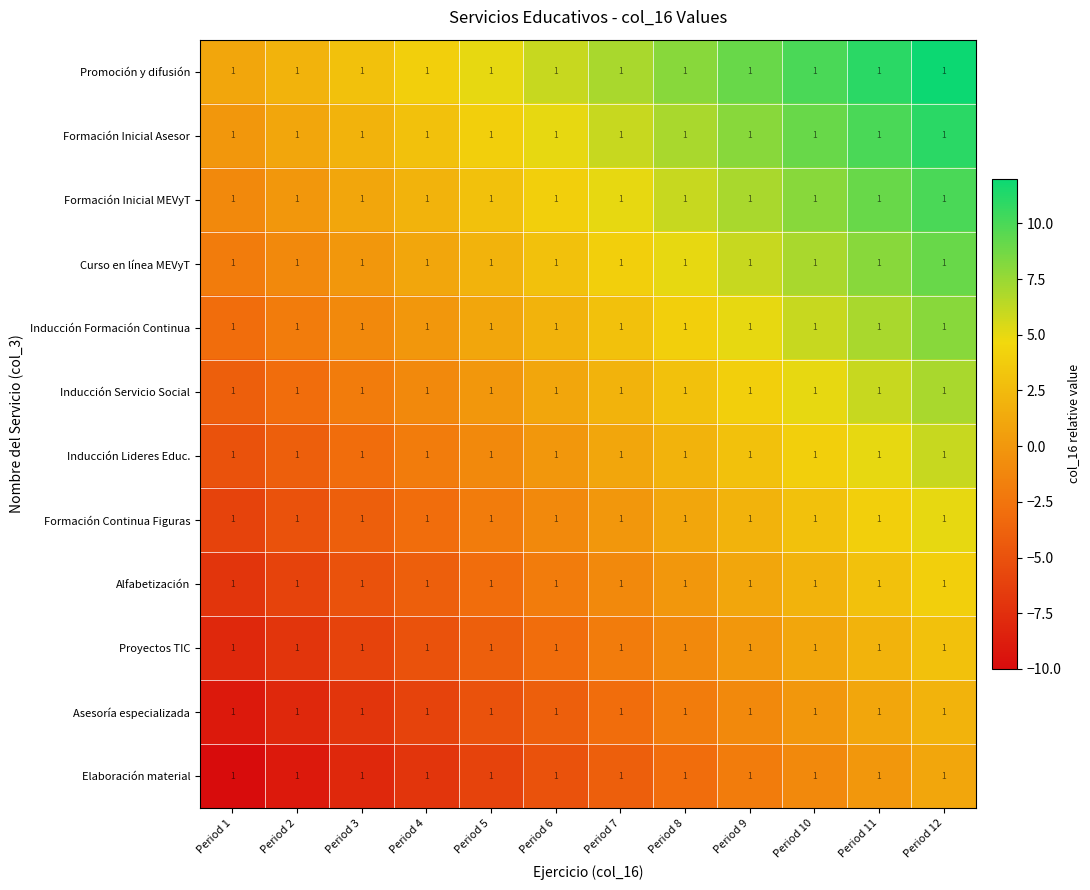

Which series changed the most between Period 2 and Period 10?

Promoción y difusión